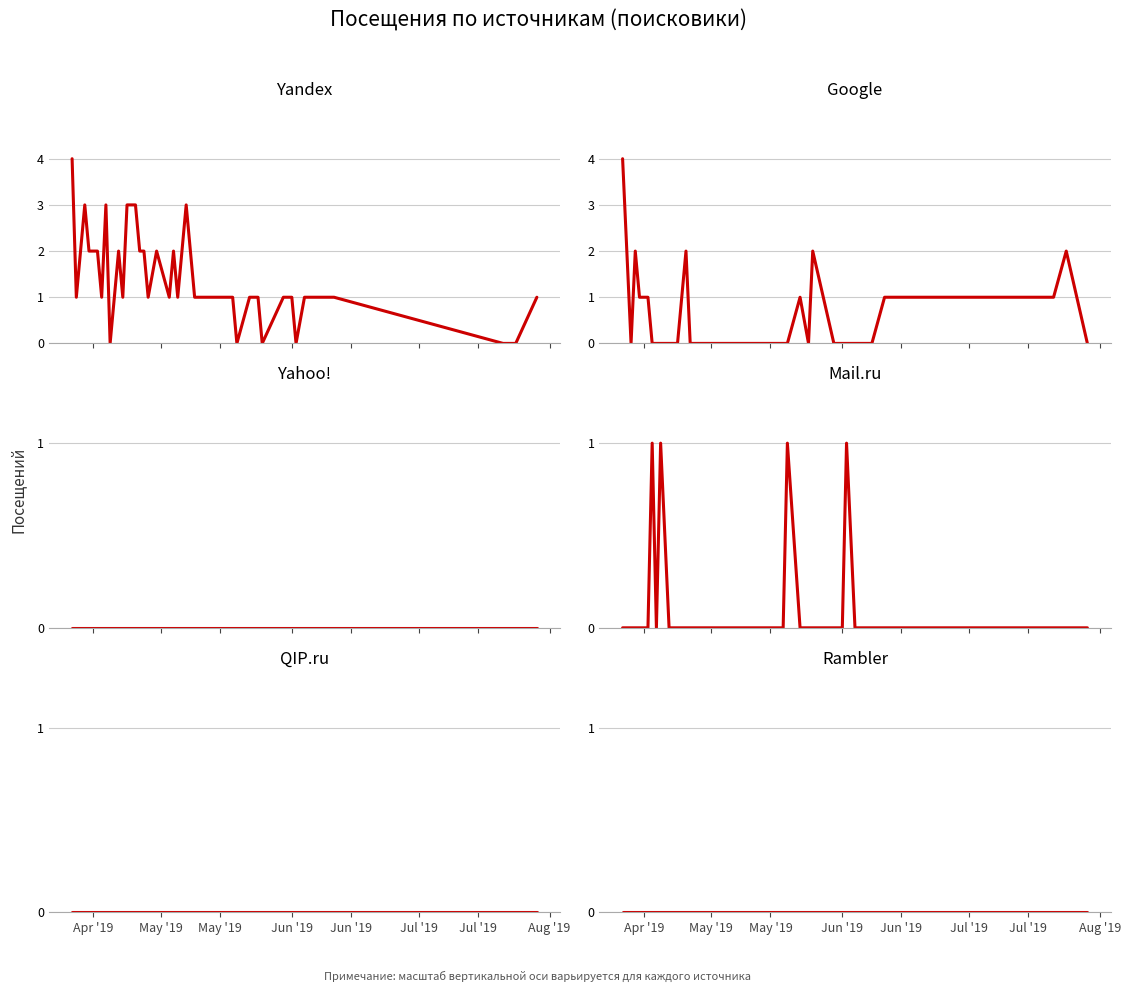

True or false: QIP.ru and Google cross at least once.

False